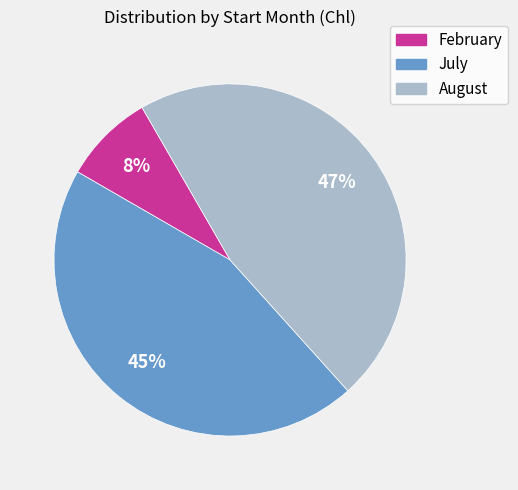

To the nearest percent, what is the average slice percentage?

33%